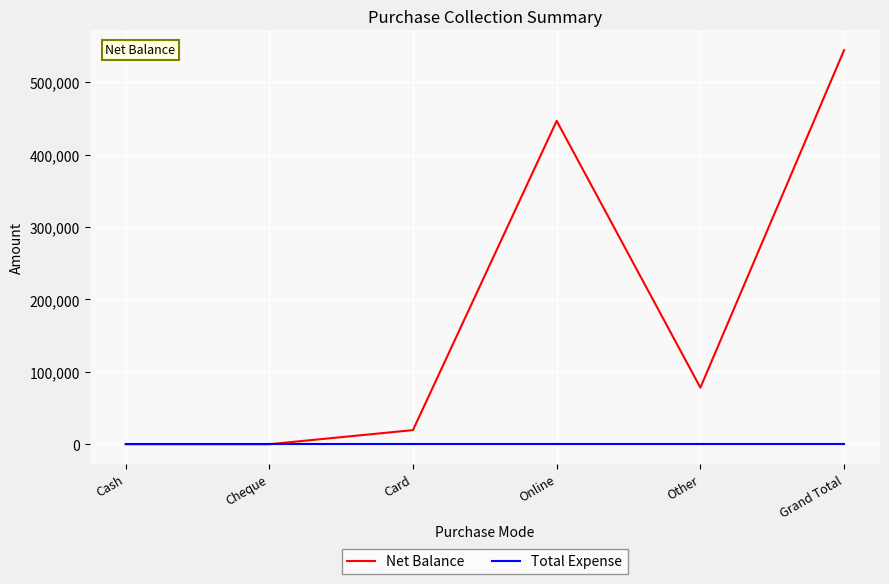

List the series in order of their peak value, highest first.

Net Balance, Total Expense